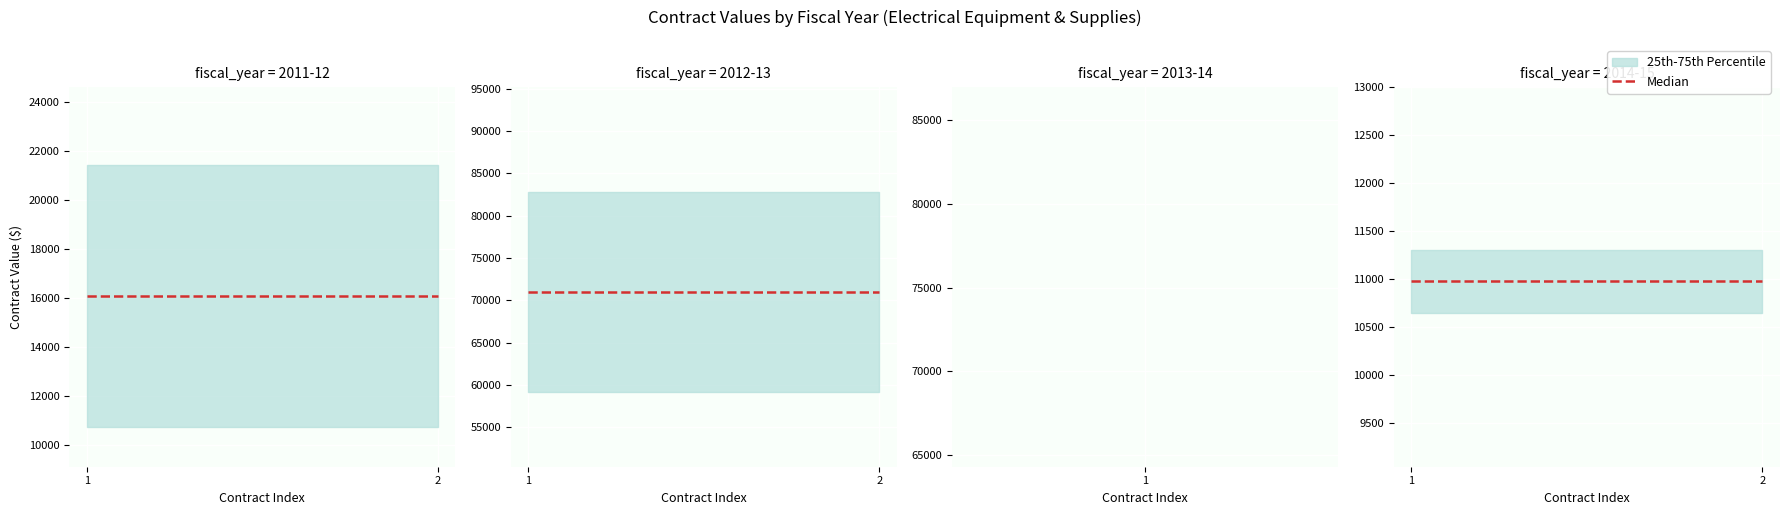

What is the greatest value displayed?

75650.0